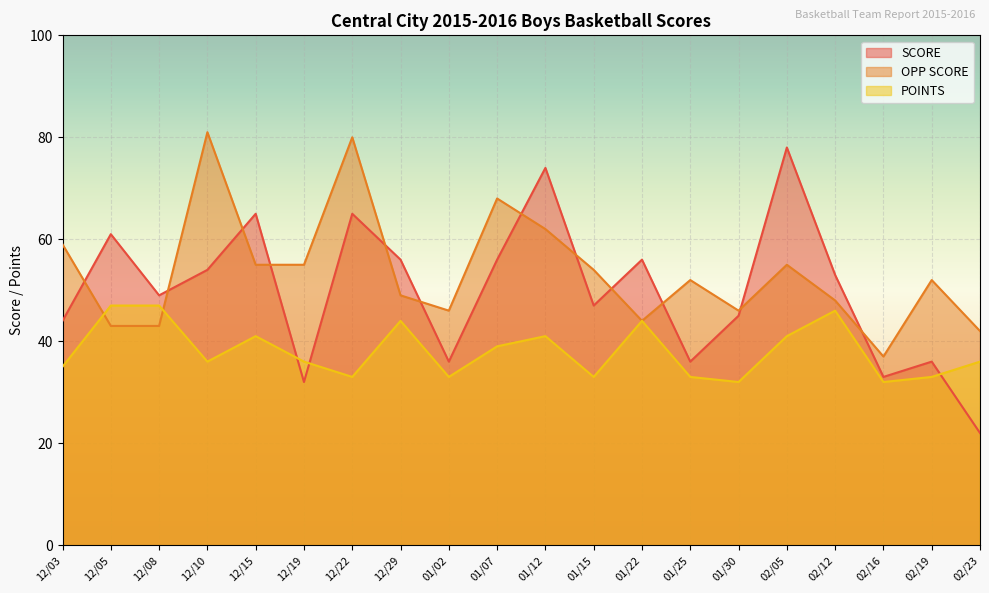

What is the difference between the maximum and minimum values in the POINTS series?

15